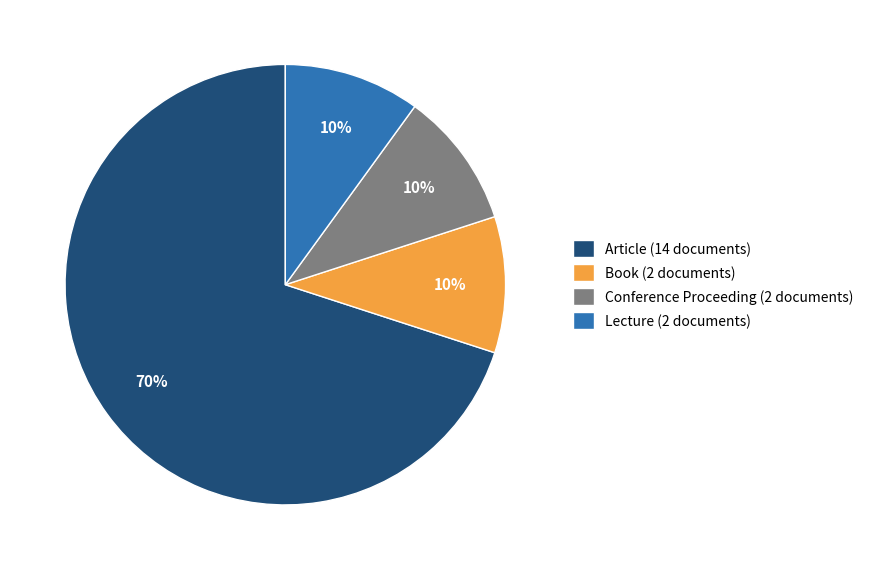

To the nearest percent, what percentage of the pie is Book?

10%